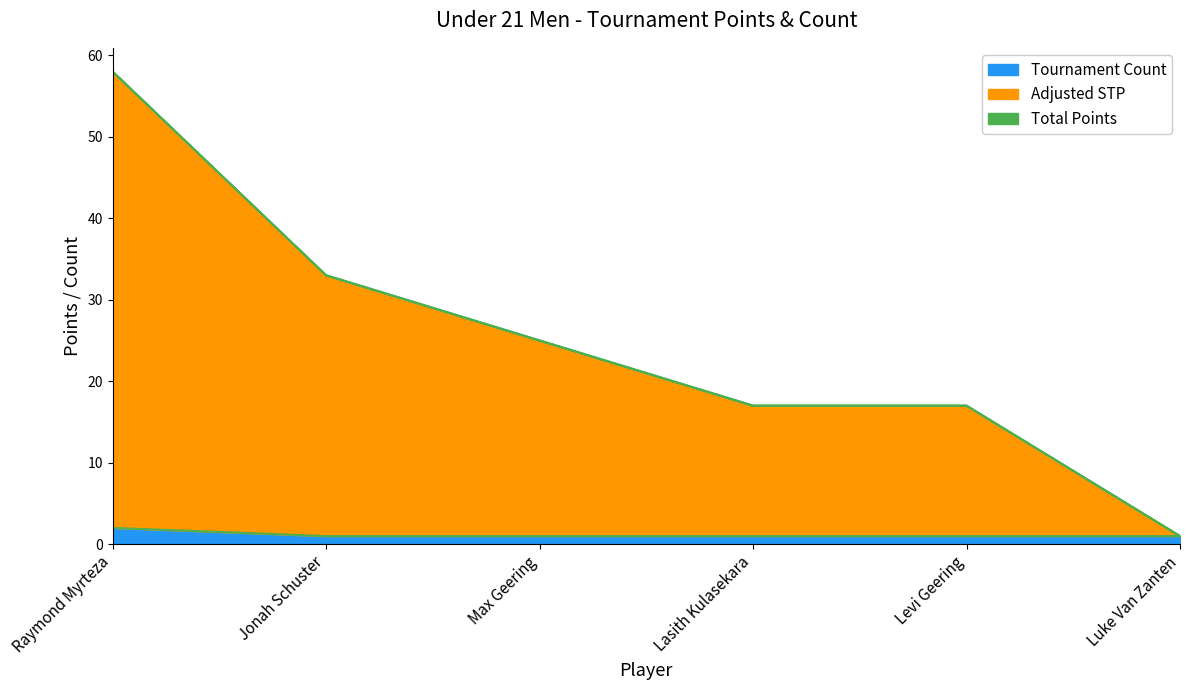

True or false: Tournament Count has more than 1 interior local peaks.

False